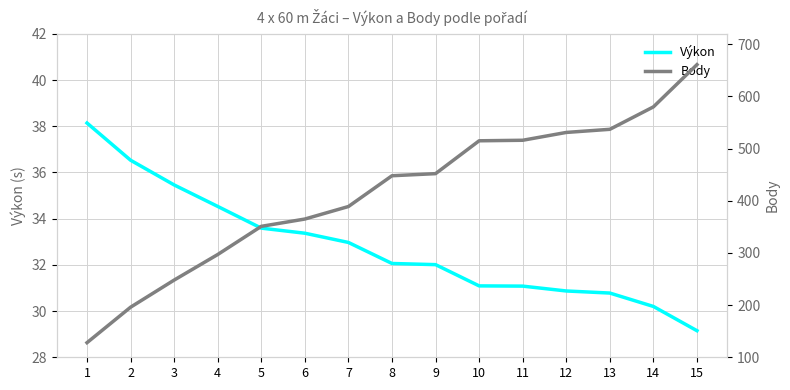

How many categories are shown in the chart?

15